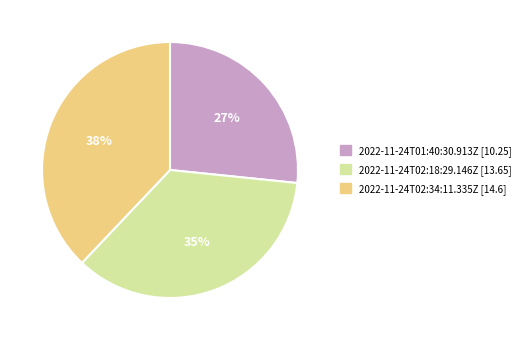

How many slices are in this pie chart?

3